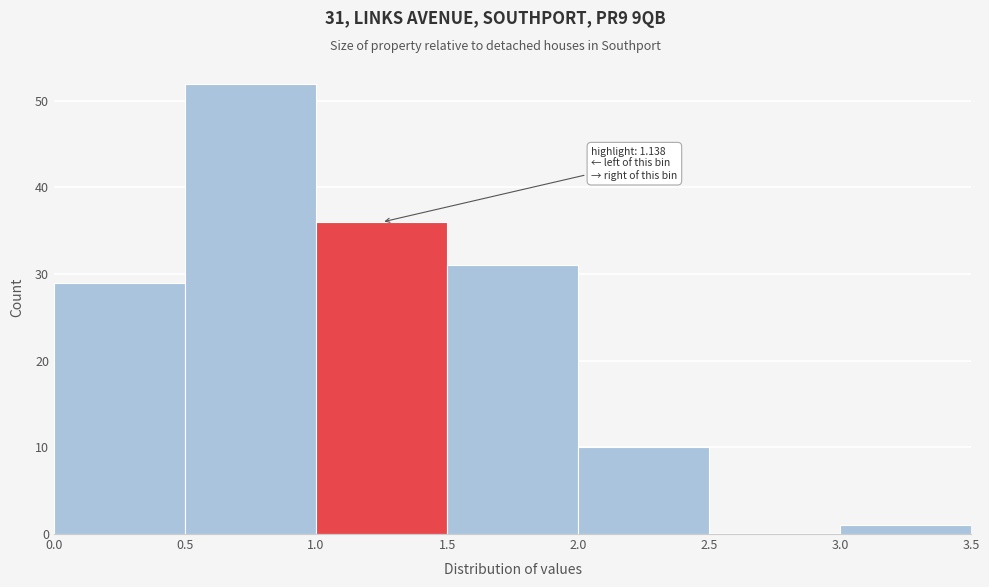

Over which range of the x-axis is the bar tallest?

0.5 to 1.0